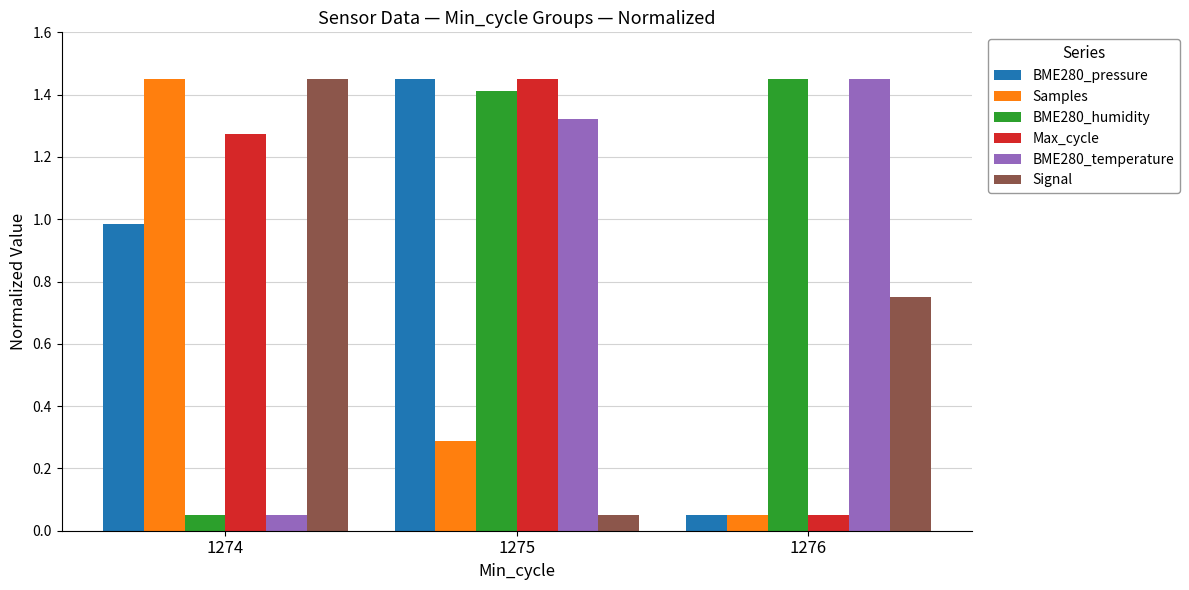

At which category is the sum across all series the highest?

1275